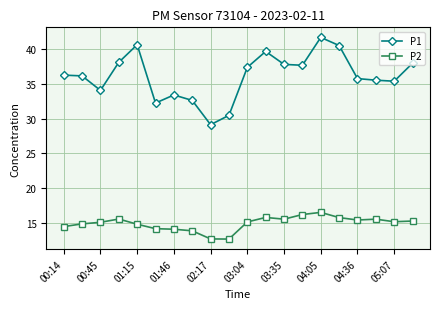

Which series has the largest total across all categories?

P1